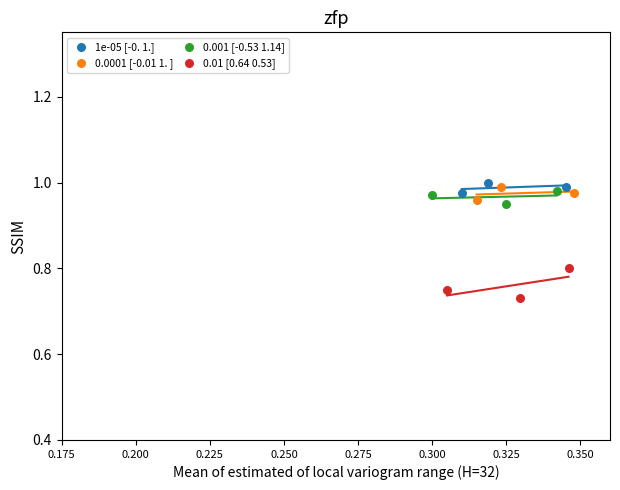

Which series reaches the minimum Y coordinate?

0.01 [0.64 0.53]